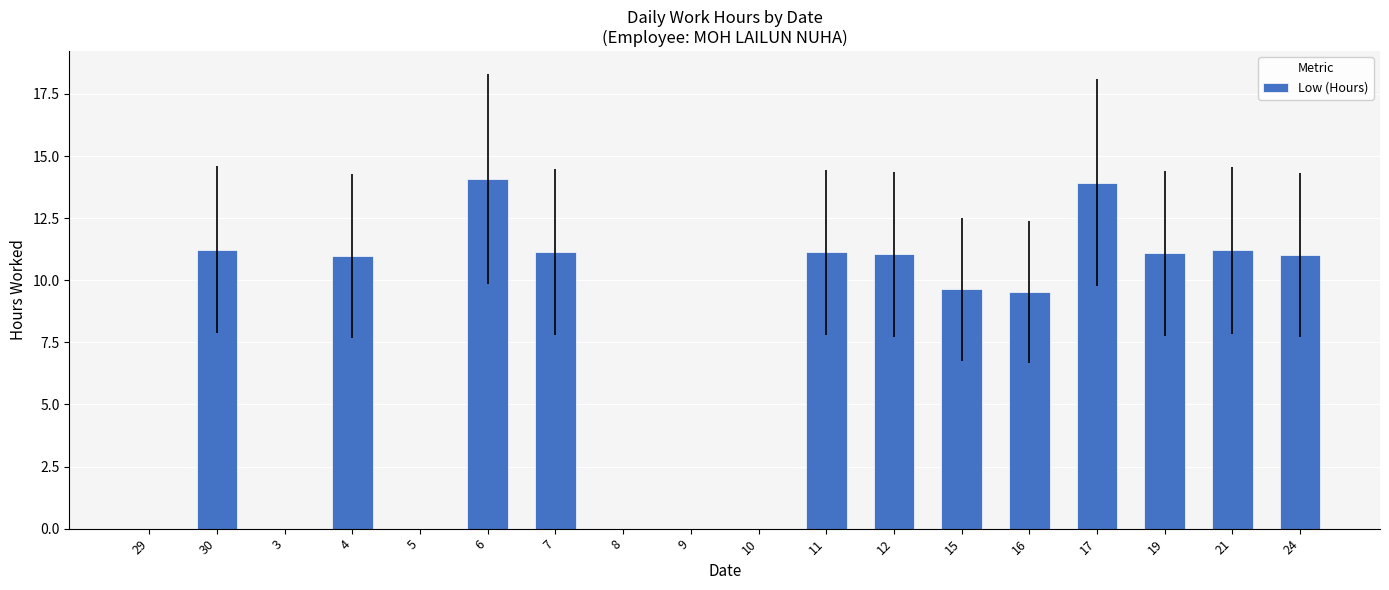

How many series are shown in this chart?

1